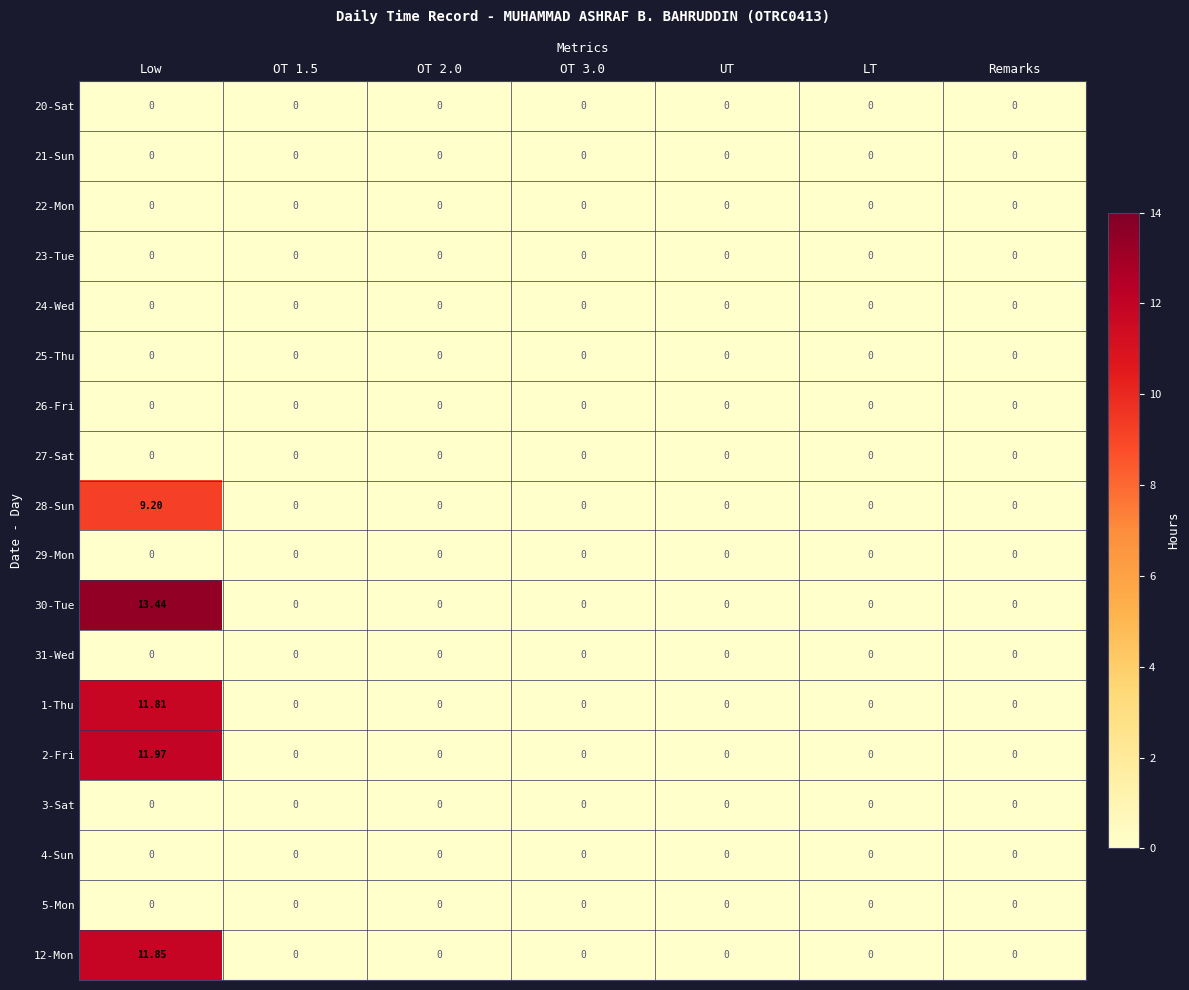

At which category is the sum across all series the highest?

Low